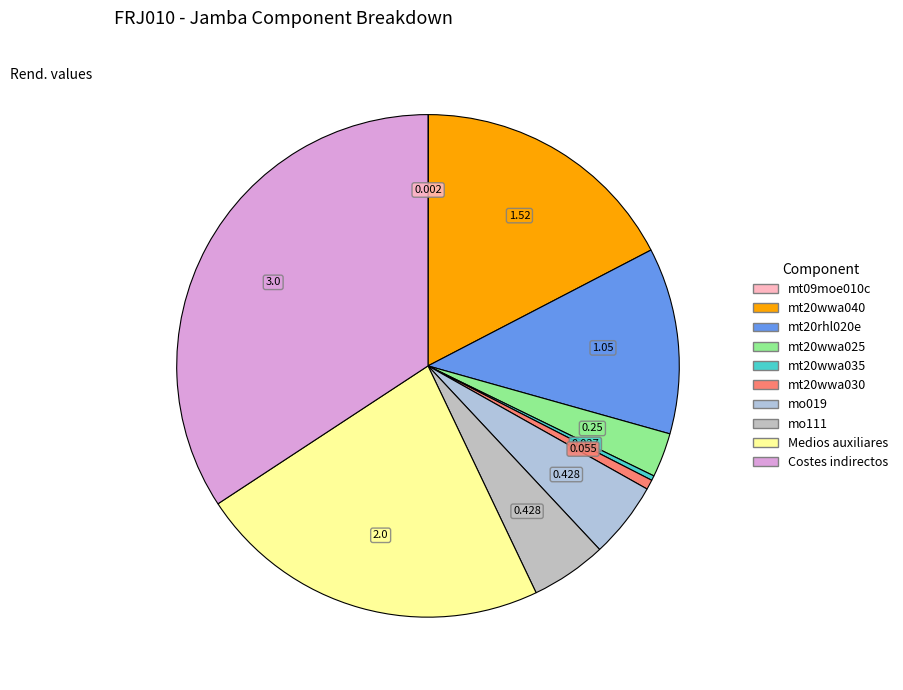

Which has a higher value, mt09moe010c or mo019?

mo019